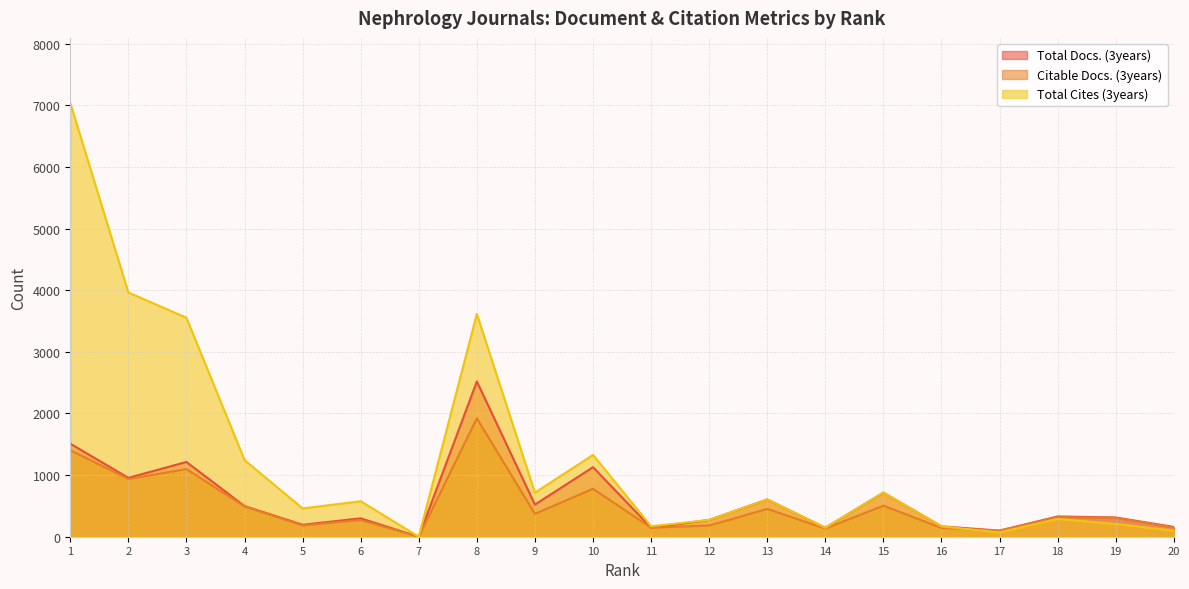

List the labels in order of Total Docs. (3years) value, largest first.

8, 1, 3, 10, 2, 15, 13, 9, 4, 18, 19, 6, 12, 5, 16, 20, 11, 14, 17, 7